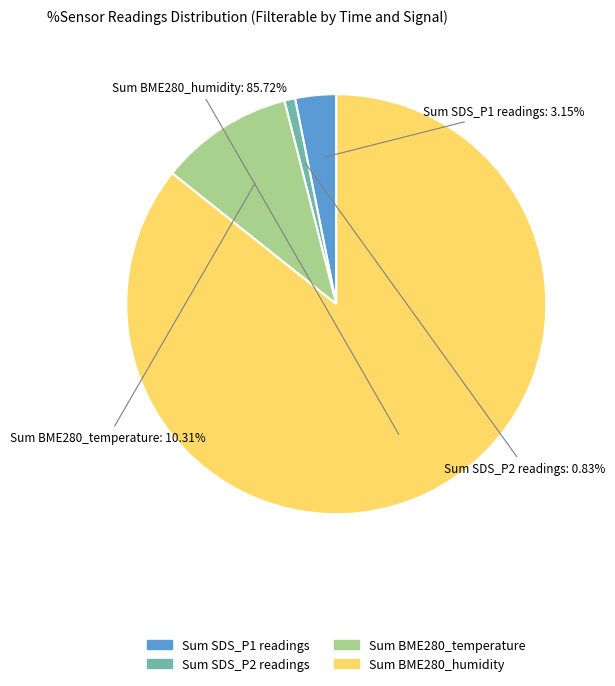

Rank the categories by value from lowest to highest.

SDS_P2 (mean), SDS_P1 (mean), BME280_temperature (mean), BME280_humidity (mean)